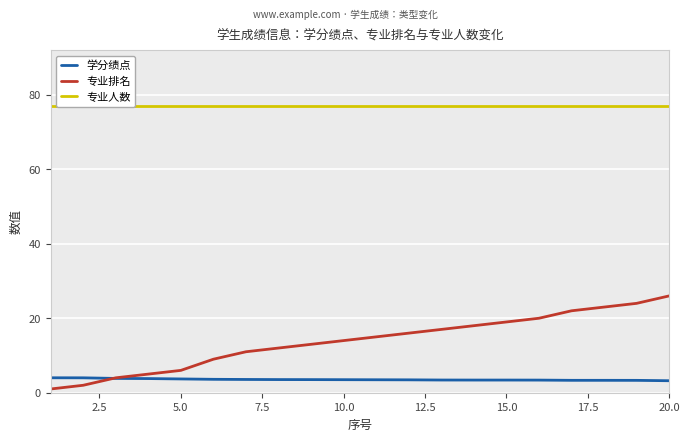

The value of 学分绩点 at 5.0 is 3.7. True or false?

True